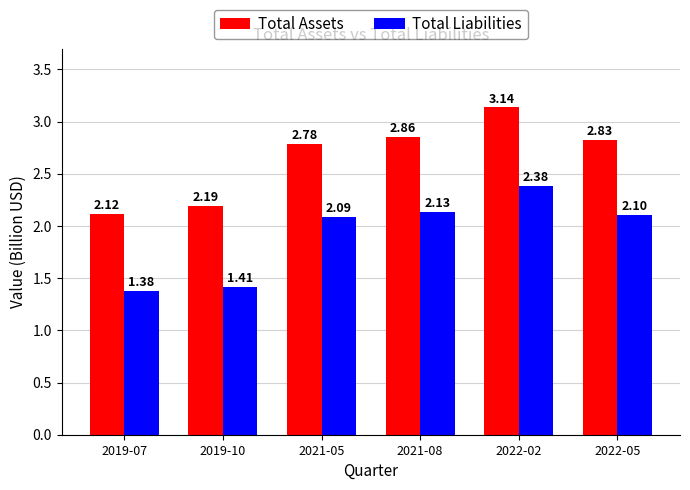

The value of Total Liabilities at 2022-05 is 2.1. True or false?

True